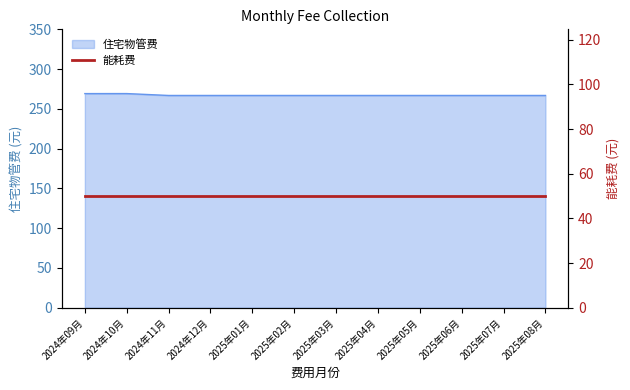

How many lines are shown in the chart?

1